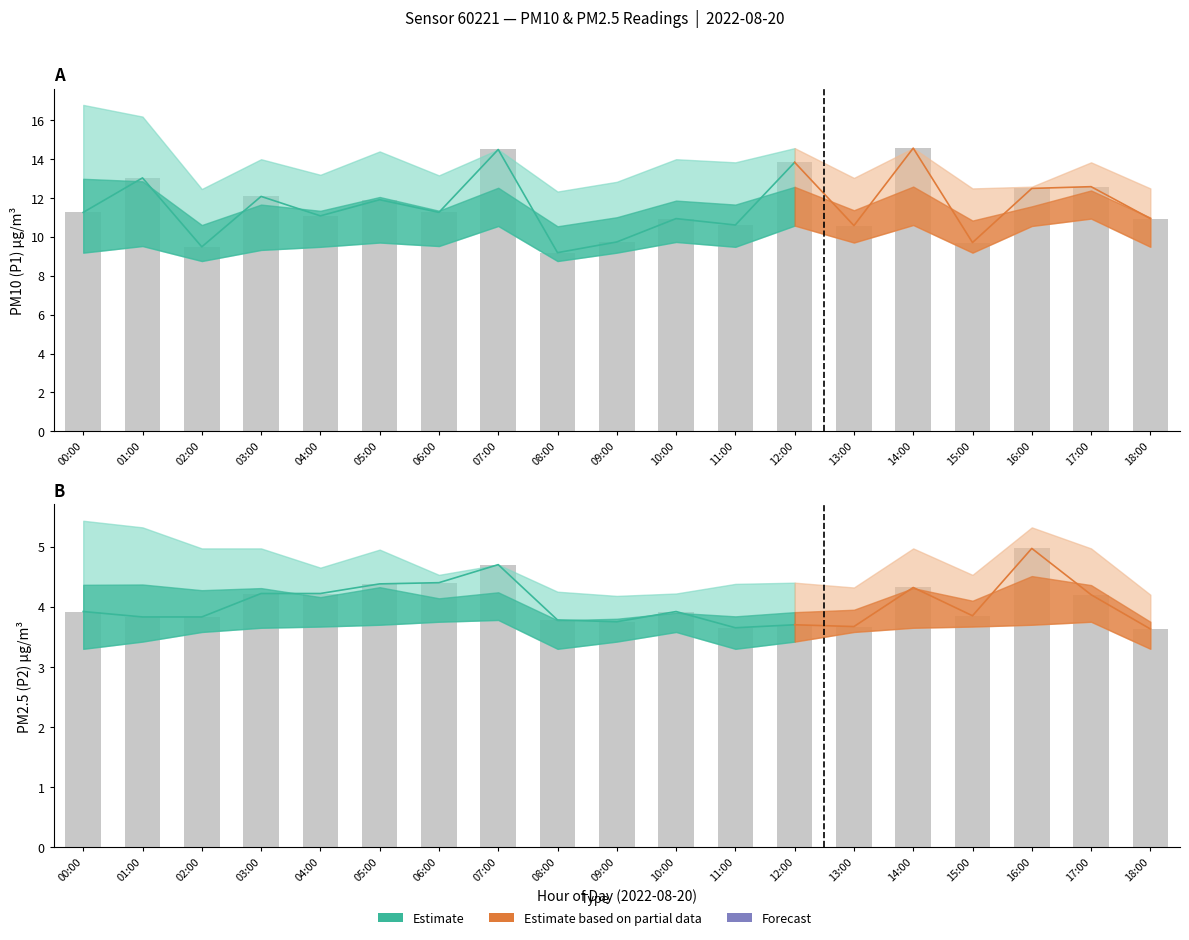

The value of P1 at 15:00 is 16.0. True or false?

False